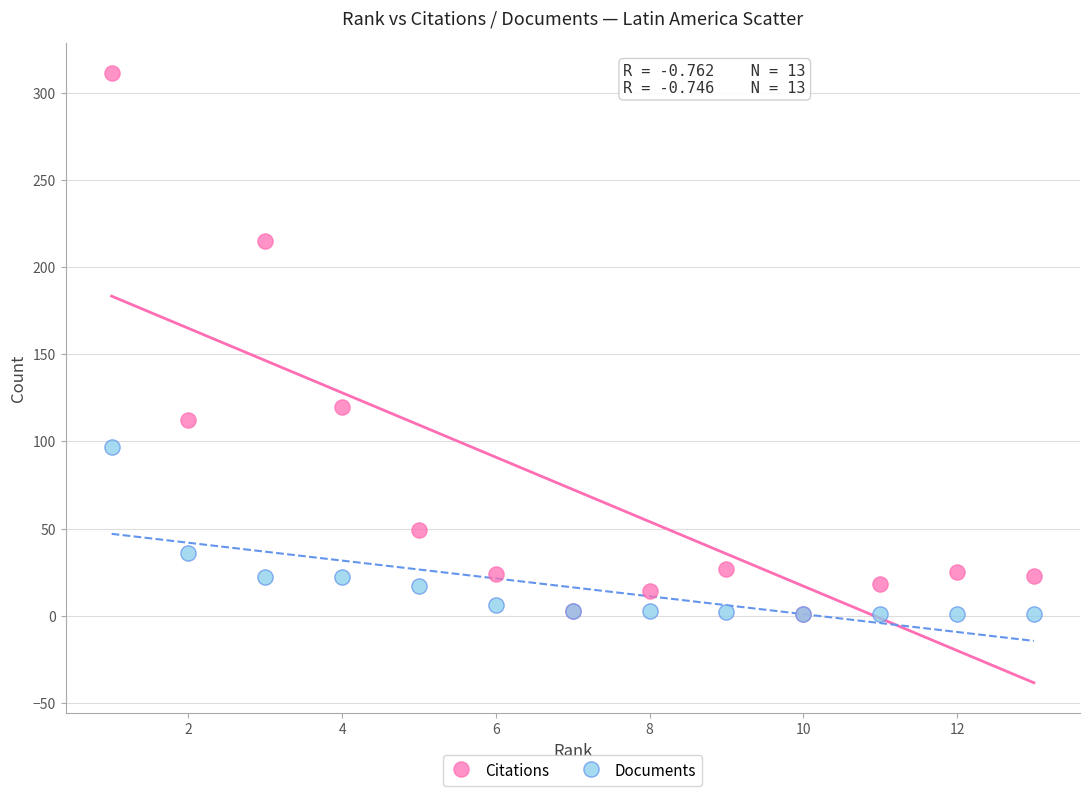

In the Citations series, what Y value is closest to 156?

120